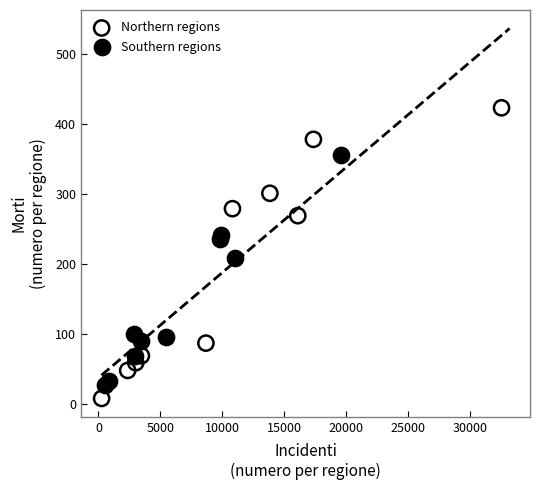

Which series has the largest Y range (max minus min)?

Northern regions